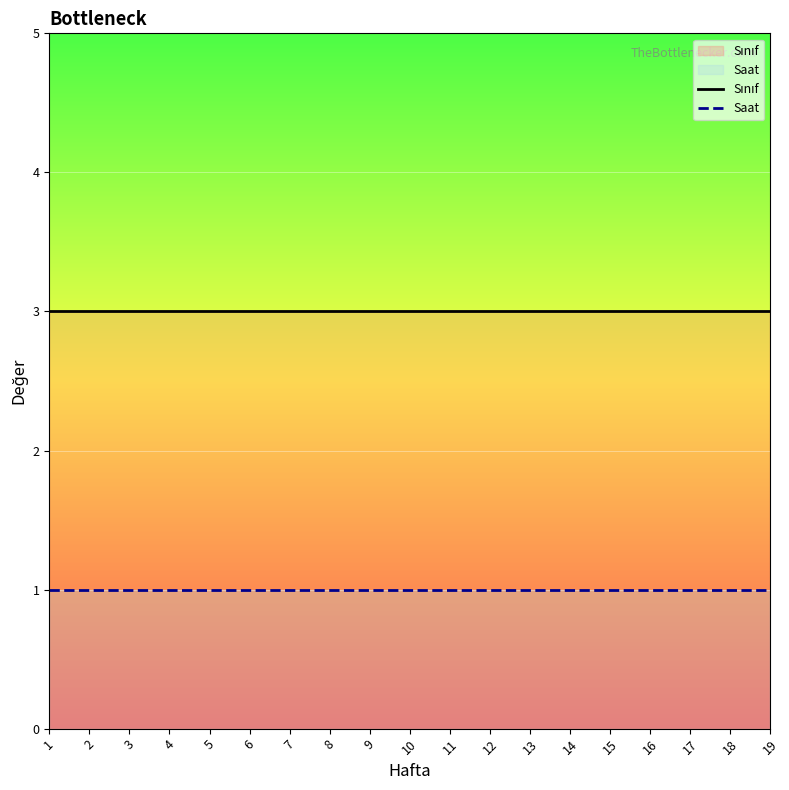

What is the highest value of the Saat series?

1